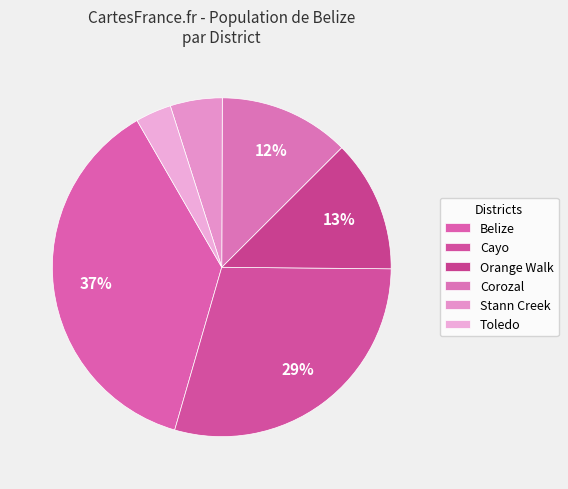

What is the largest slice in the pie chart?

Belize